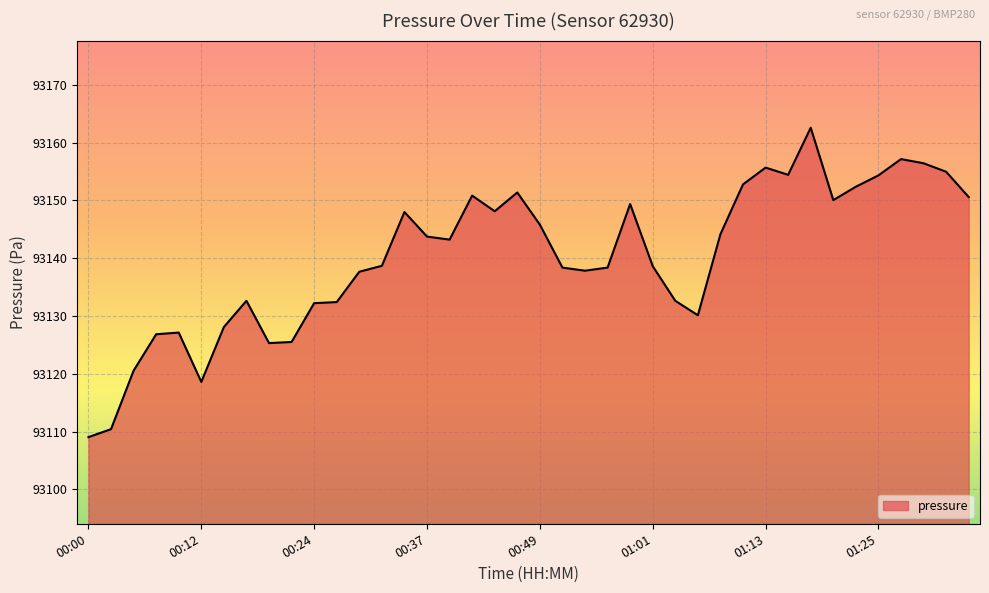

What is the difference between the maximum and minimum values?

53.6